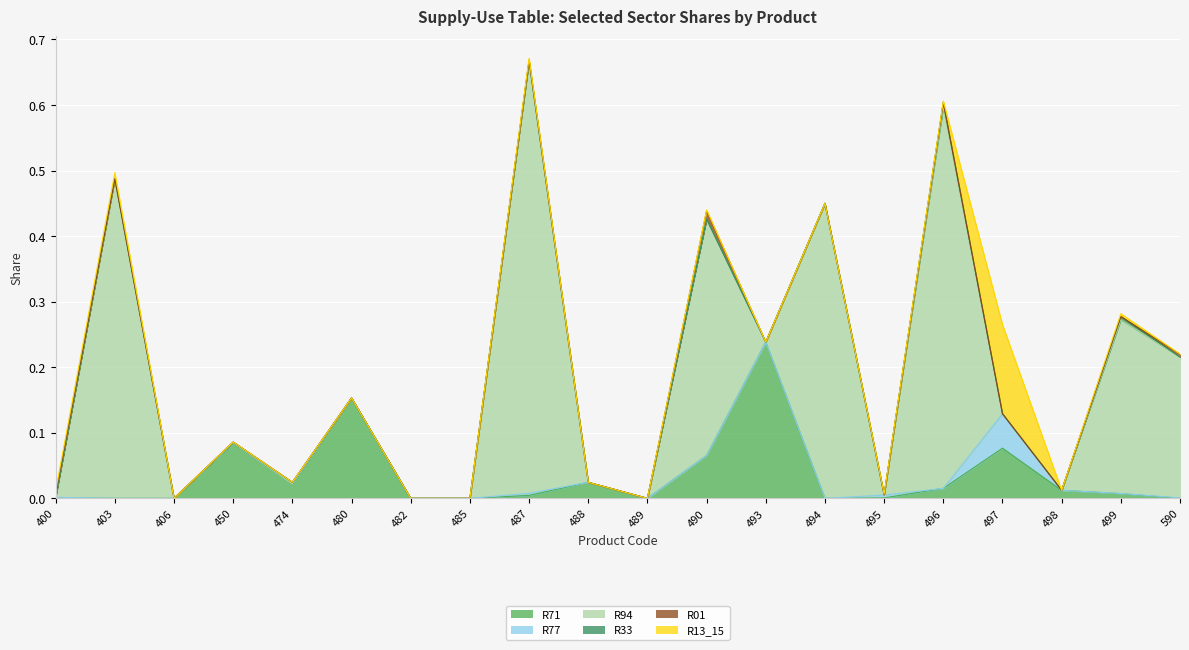

Which series has the largest range (max minus min)?

R94